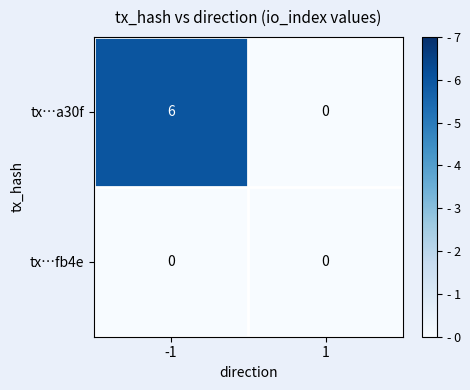

What is the maximum value for tx…a30f?

6